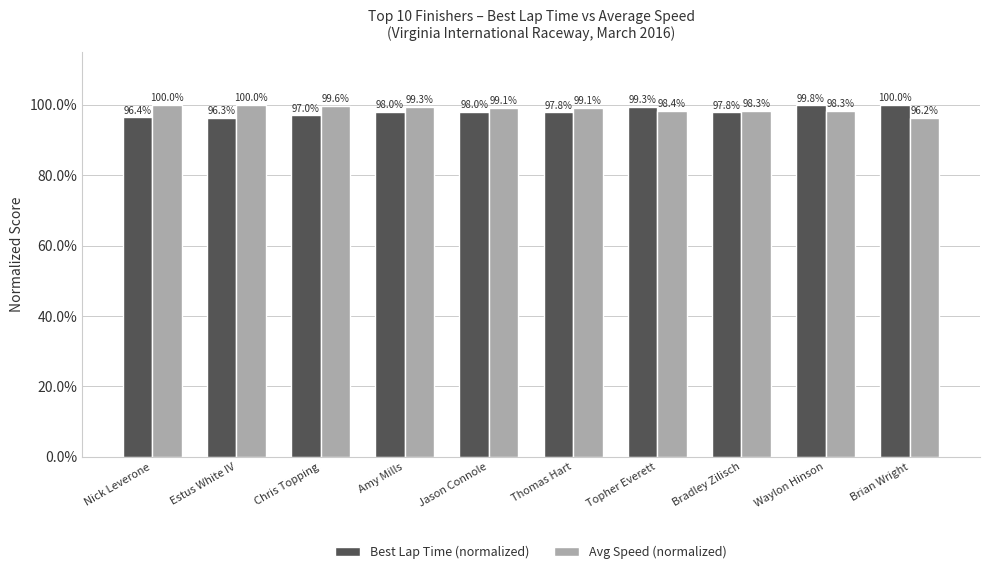

What is the difference between the maximum and minimum values in the Best Lap Time (normalized) series?

3.7